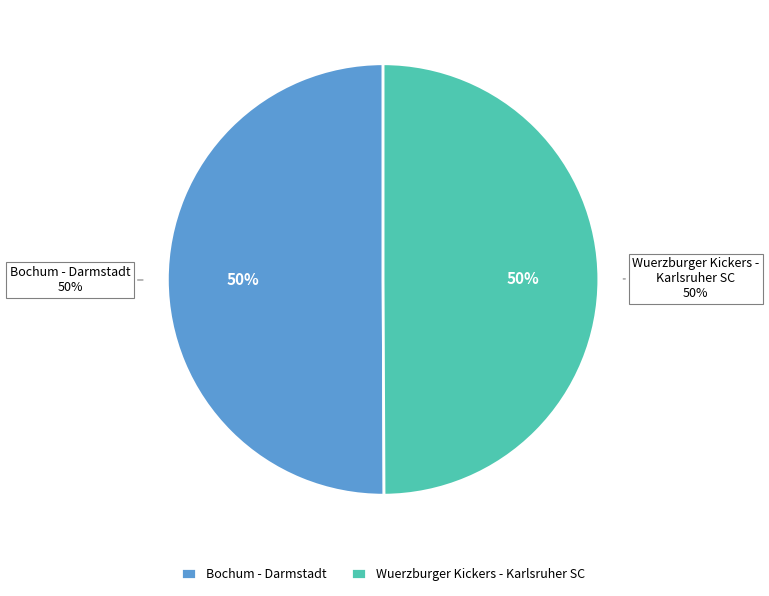

True or false: Bochum - Darmstadt accounts for 37% of the total.

False